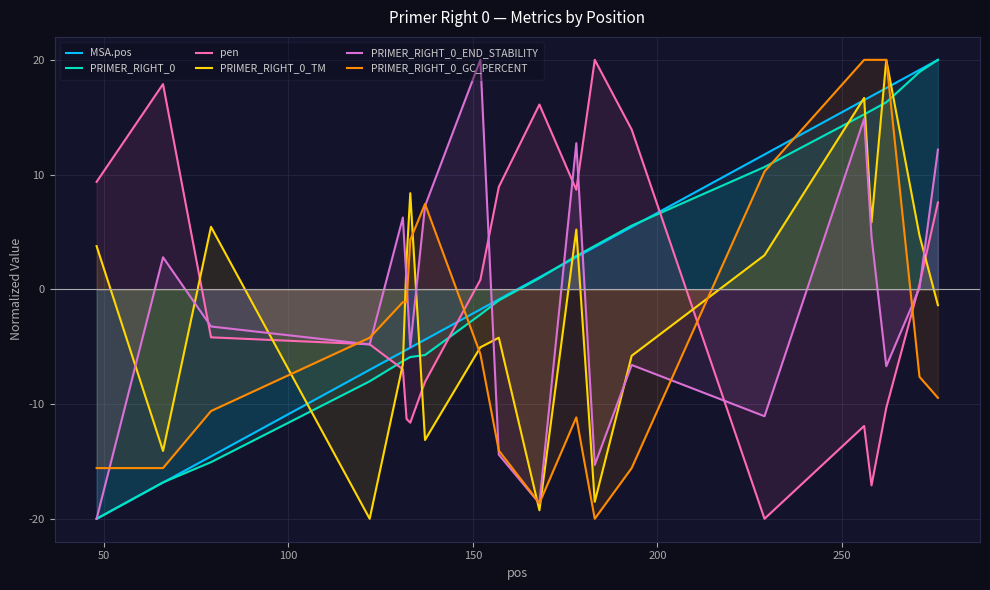

What is the sum of all MSA.pos values?

33.5